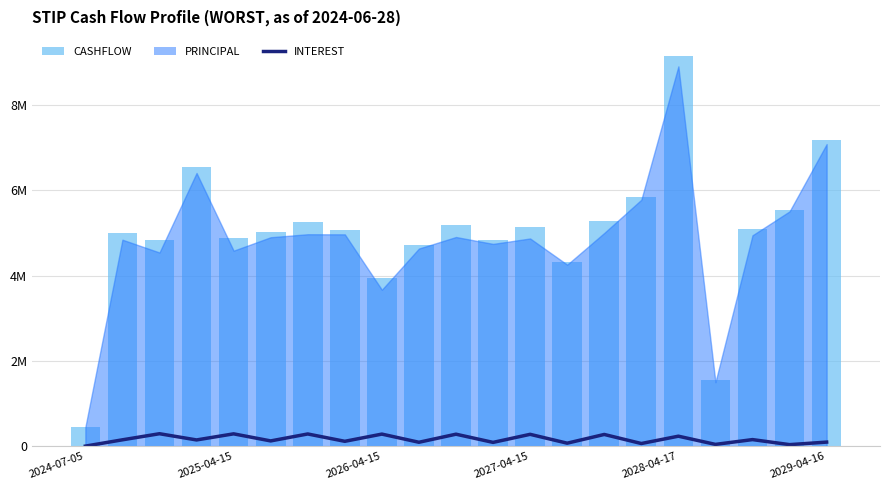

What is the total value across all series at 11?

4921241.6